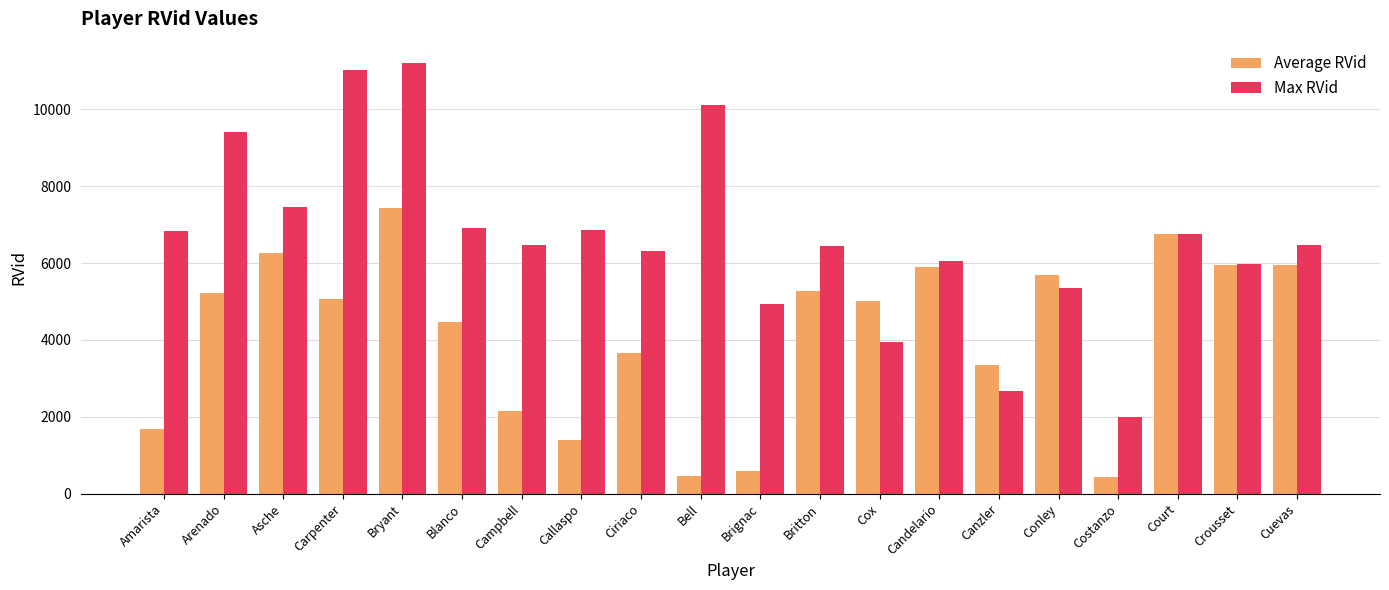

True or false: Max RVid has a value of 4932 at Brignac.

True